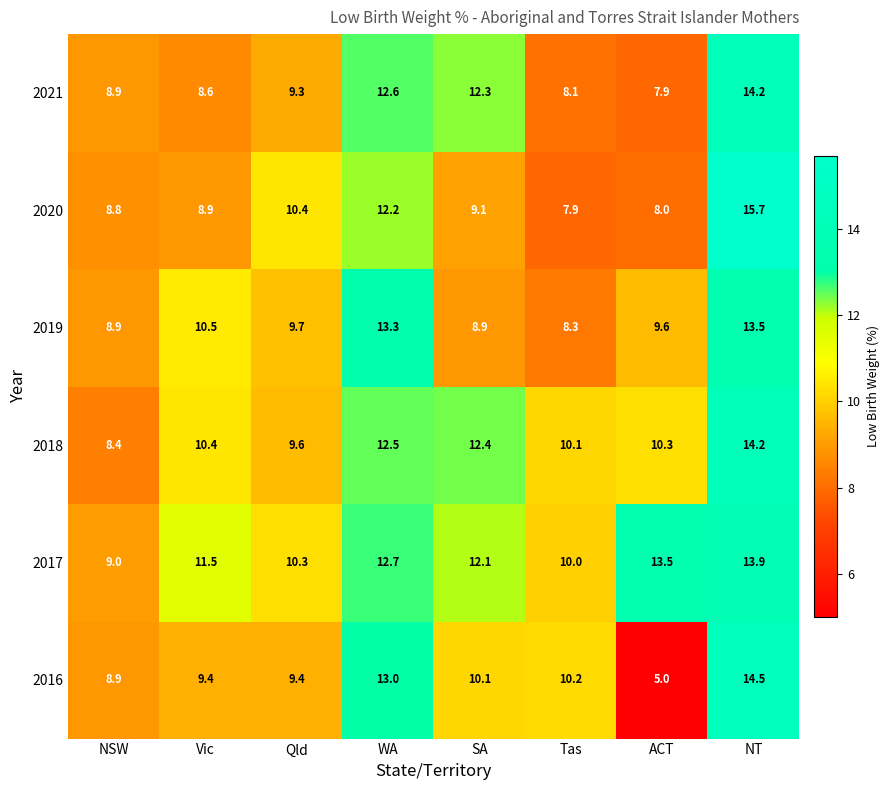

At how many categories does at least one series exceed 13?

3